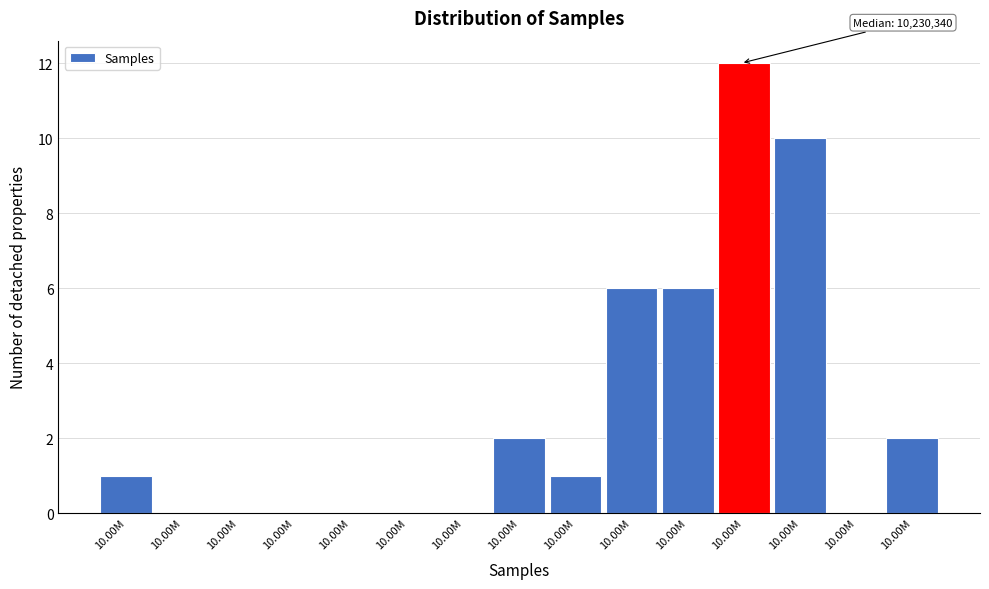

Are the bars horizontal?

No